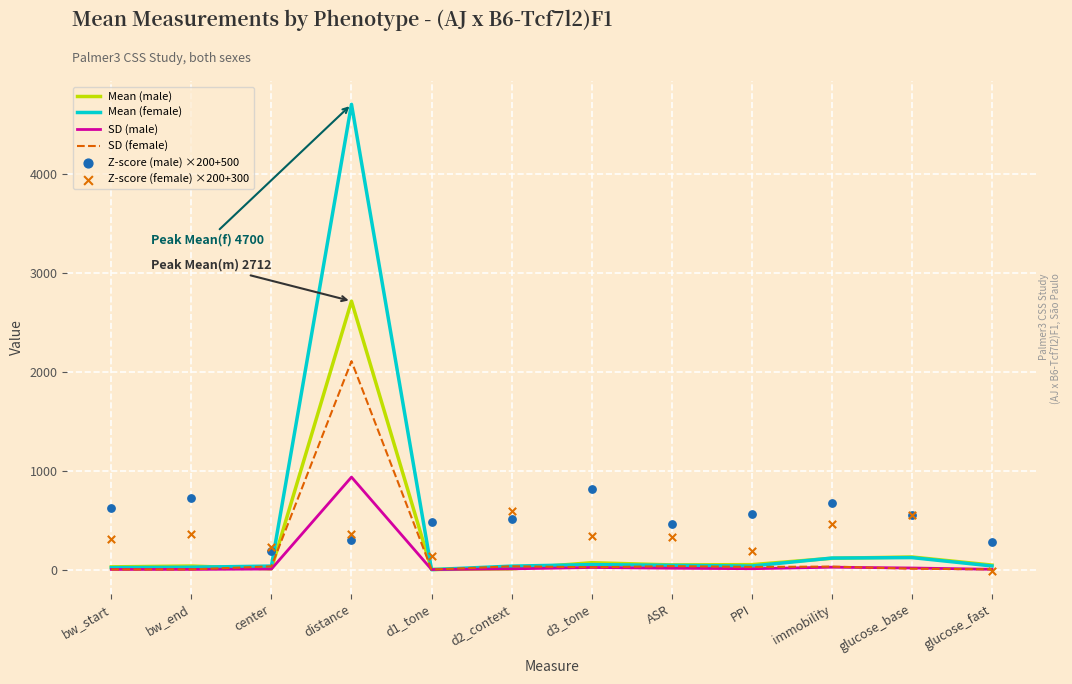

At which category is the sum across all series the highest?

distance